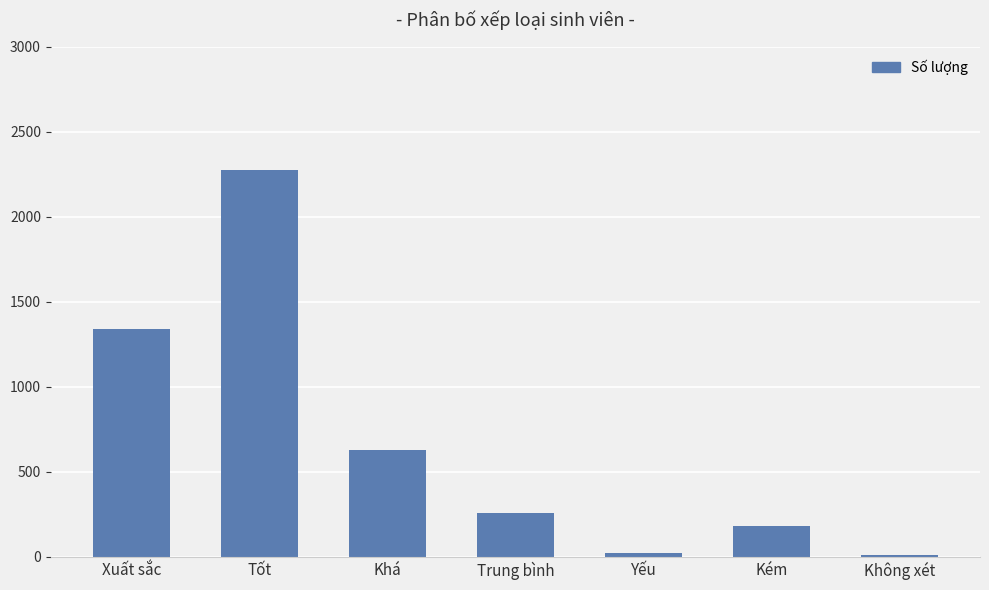

What is the ratio of the value at Xuất sắc to the value at Khá?

2.1